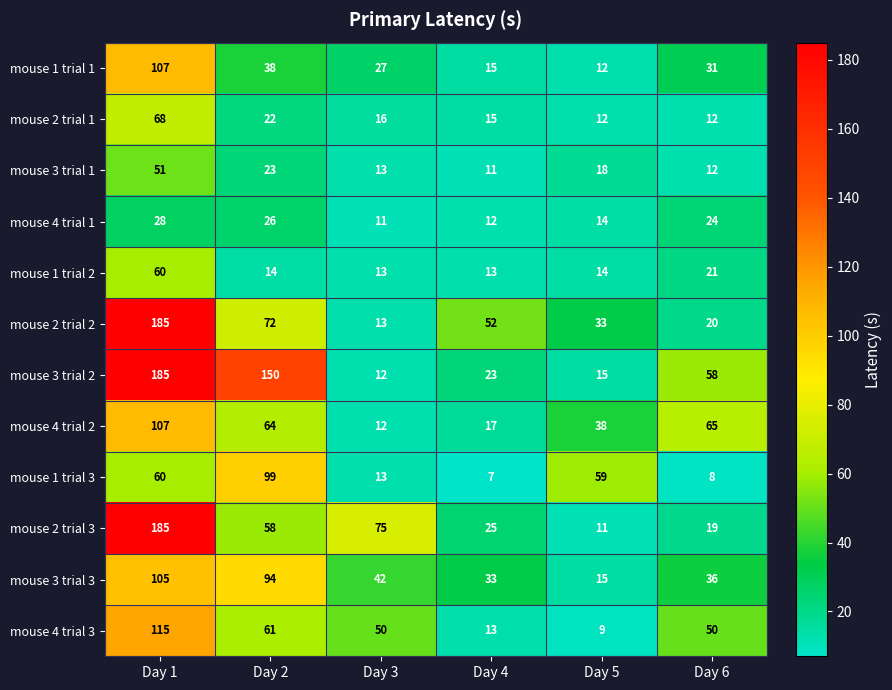

What is the average value of the mouse 1 trial 1 series?

38